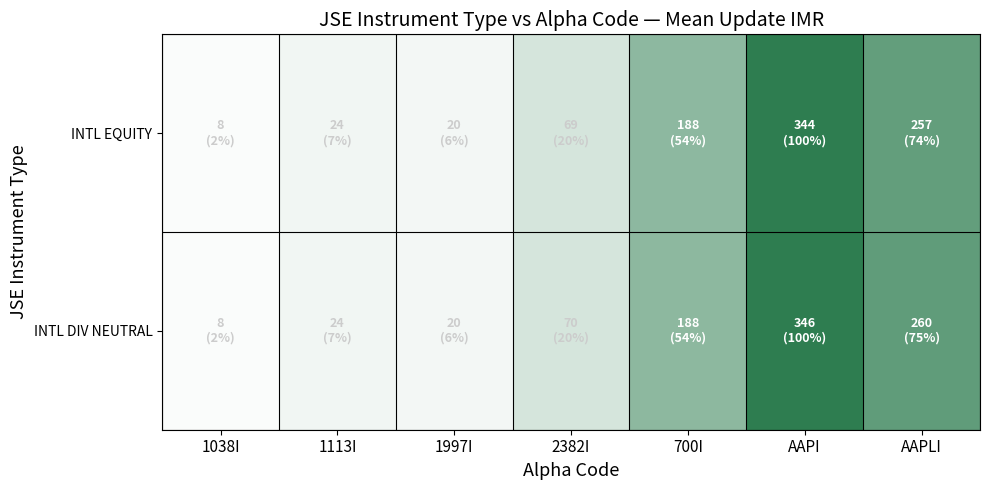

Reading left to right, transcribe all the data shown in this chart.

INTL EQUITY: 1038I=0.0	1113I=0.1	1997I=0.1	2382I=0.2	700I=0.5	AAPI=1.0	AAPLI=0.7
INTL DIV NEUTRAL: 1038I=0.0	1113I=0.1	1997I=0.1	2382I=0.2	700I=0.5	AAPI=1.0	AAPLI=0.8